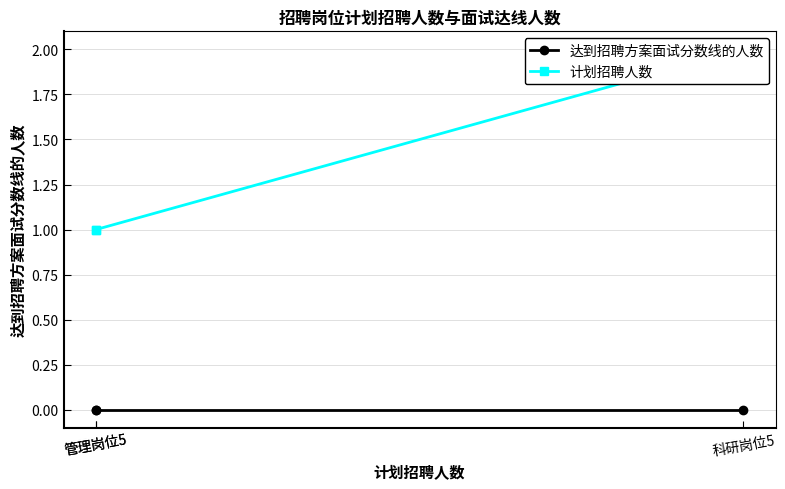

How many lines are shown in the chart?

2